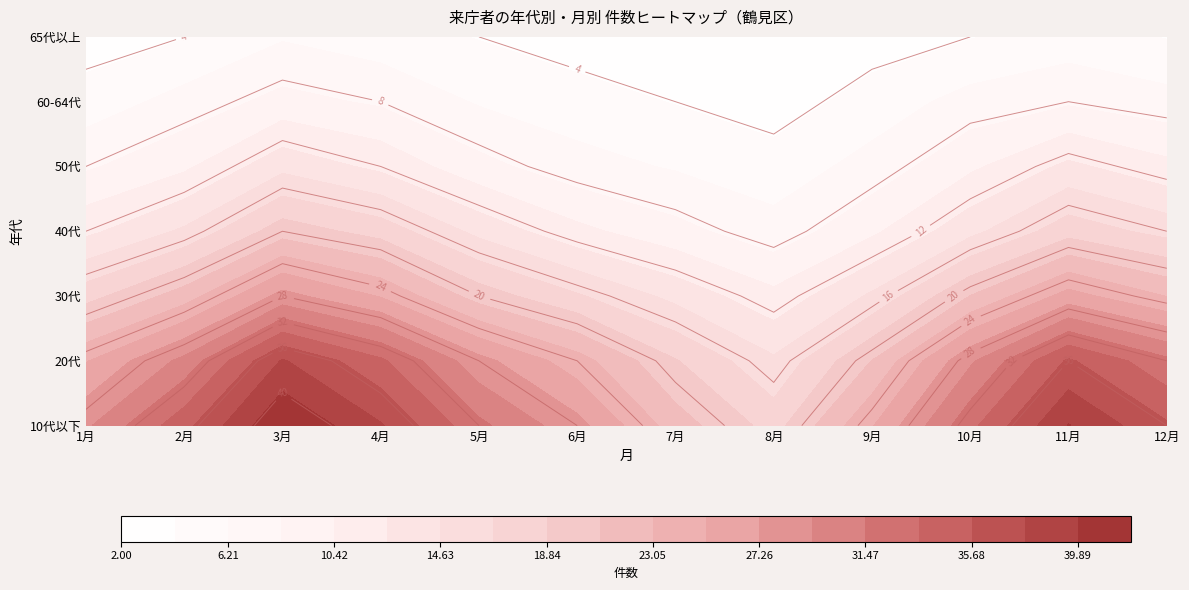

Reading left to right, list all the values displayed in this chart.

1: 0=29	1=25	2=18	3=12	4=8	5=5	6=3
2: 0=35	1=30	2=22	3=15	4=10	5=7	6=4
3: 0=42	1=38	2=28	3=20	4=14	5=9	6=6
4: 0=38	1=34	2=25	3=18	4=12	5=8	6=5
5: 0=32	1=28	2=20	3=14	4=9	5=6	6=4
6: 0=28	1=24	2=17	3=11	4=7	5=5	6=3
7: 0=22	1=19	2=14	3=9	4=6	5=4	6=2
8: 0=18	1=15	2=11	3=7	4=5	5=3	6=2
9: 0=25	1=21	2=15	3=10	4=7	5=5	6=3
10: 0=33	1=29	2=21	3=14	4=10	5=7	6=4
11: 0=40	1=36	2=26	3=18	4=13	5=8	6=5
12: 0=36	1=32	2=23	3=16	4=11	5=7	6=4